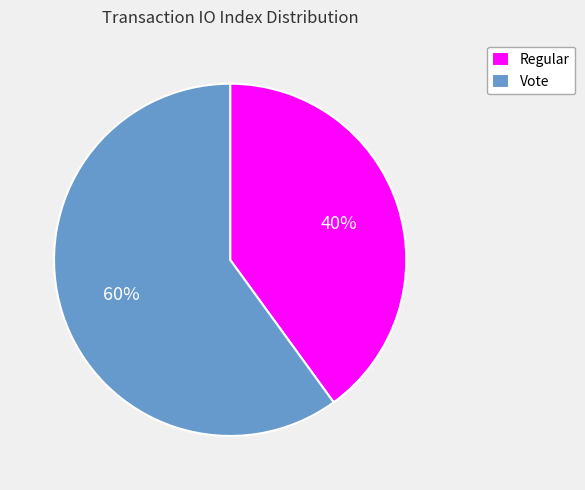

Which category has the biggest portion of the pie?

Vote